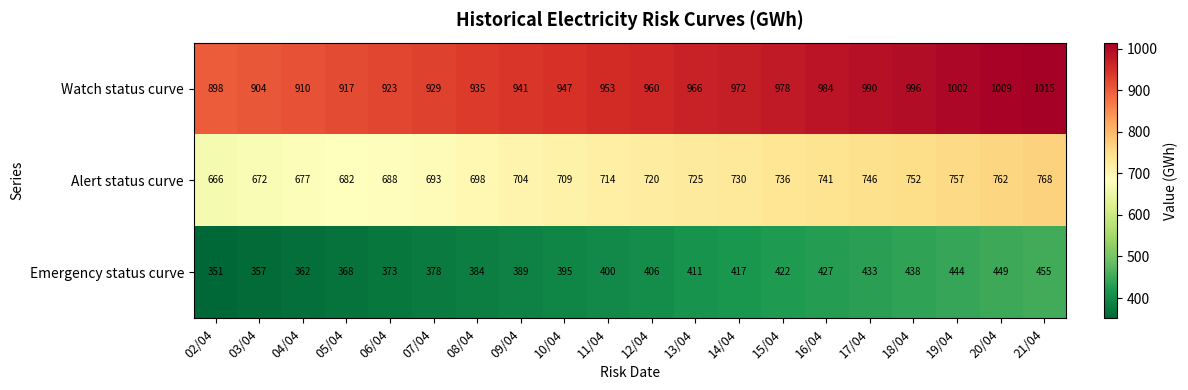

At 17/04, list the series in order from smallest to largest.

Emergency status curve, Alert status curve, Watch status curve